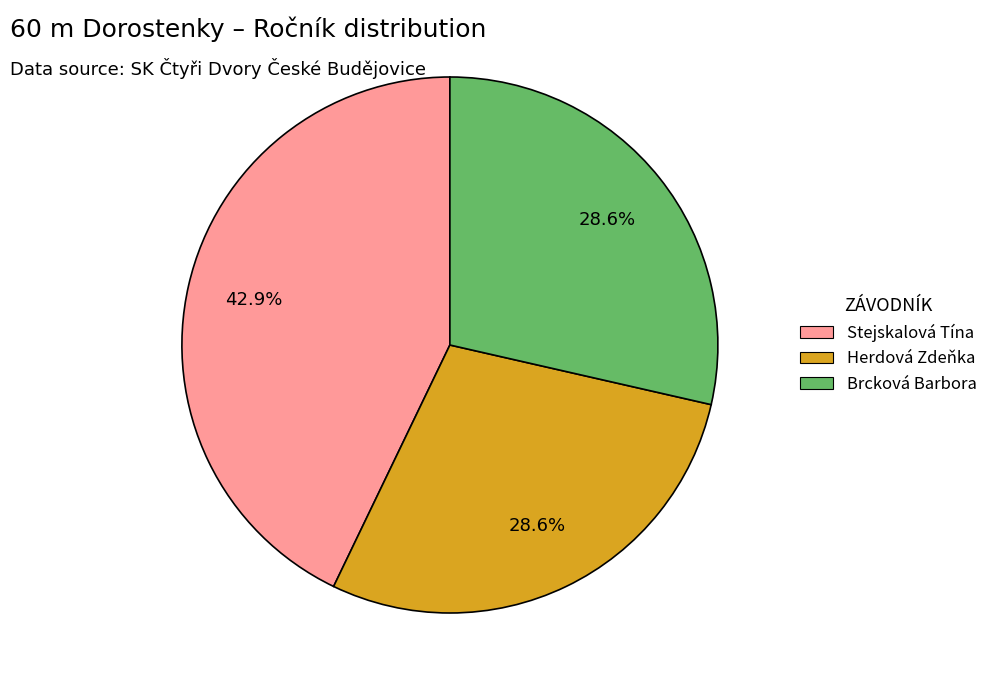

Between Brcková Barbora and Stejskalová Tína, which is larger?

Stejskalová Tína